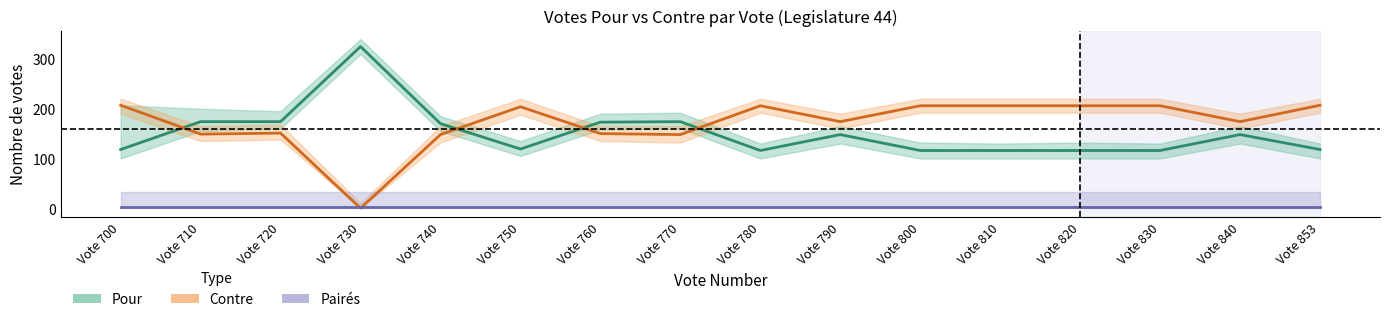

How many interior local valleys does the Contre series have?

5